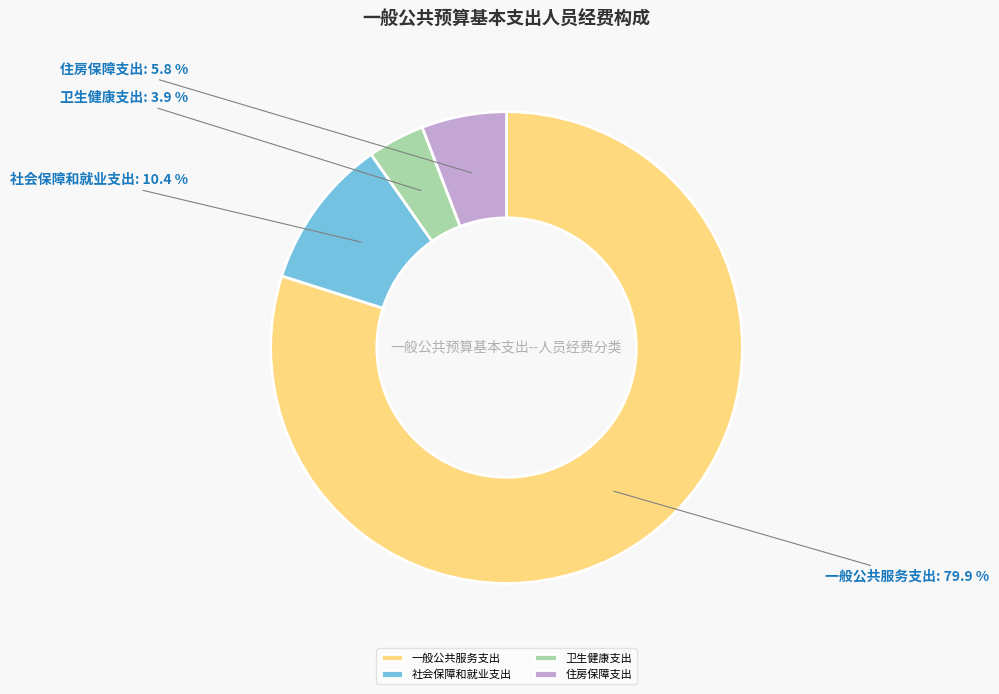

Approximately how many times larger is the value at 住房保障支出 compared to 一般公共服务支出?

0.1